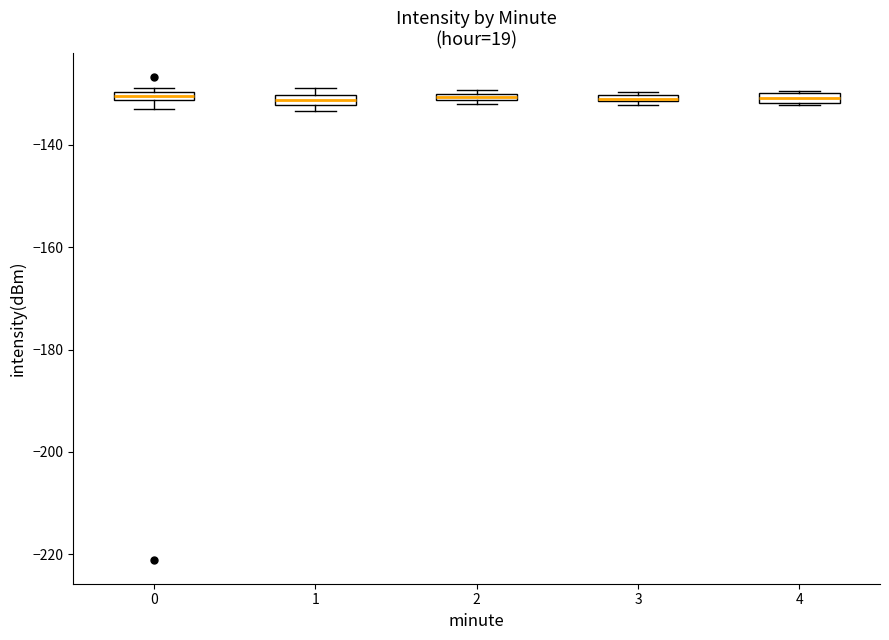

Where is the upper edge of the box at x = 1 on the y-axis? The values are not printed on the chart, so give them approximately, as read against the axis.

-130